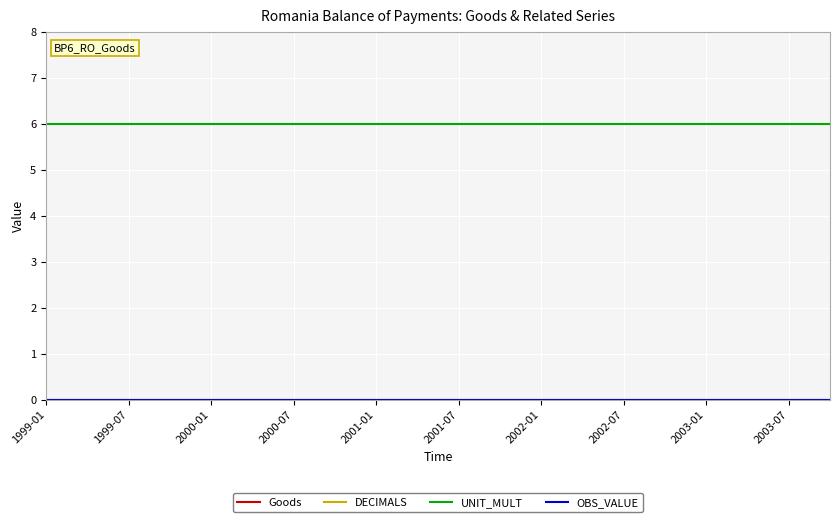

What is the sum of all UNIT_MULT values?

120